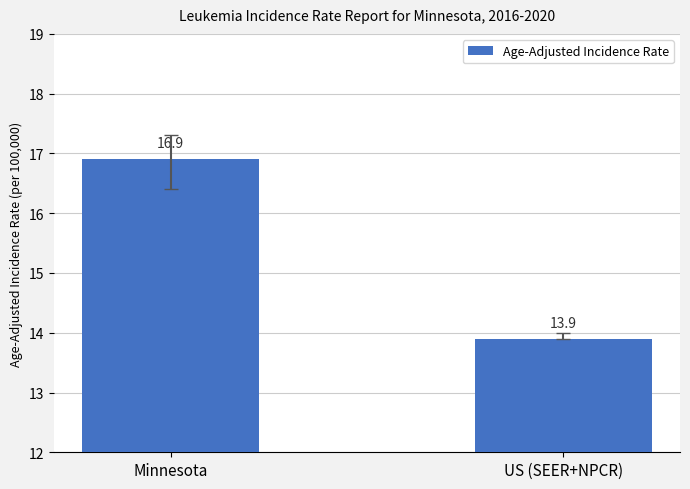

Count the values in the range 13 to 16.

1